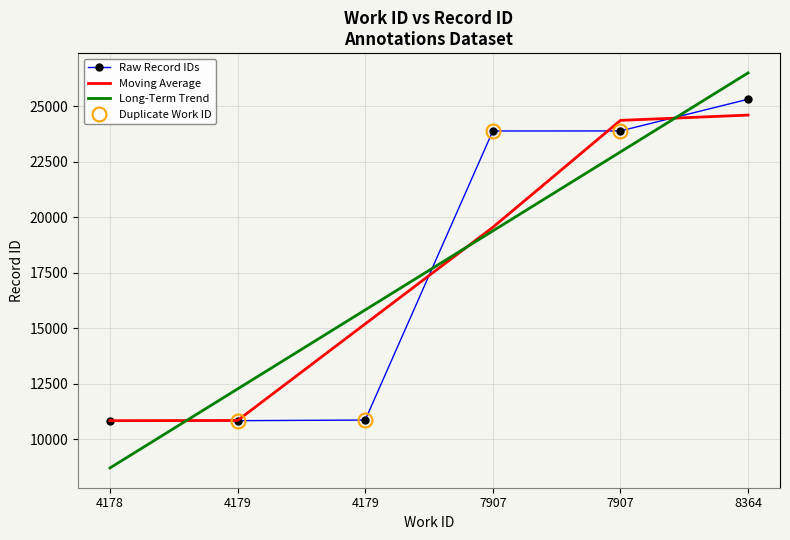

Is it true that Long-Term Trend equals 12269.0 at 4179?

True